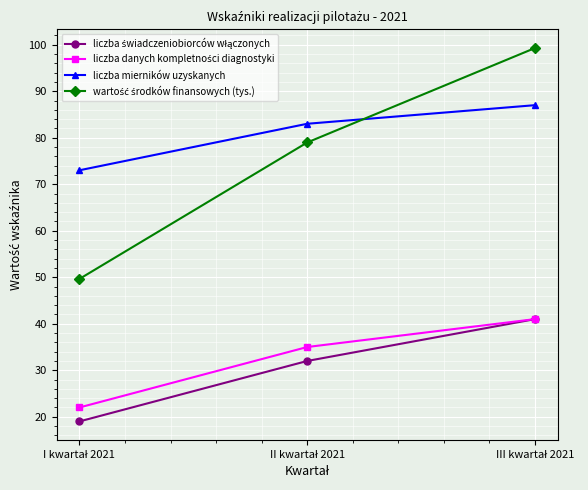

What is the value of the liczba mierników uzyskanych point at the 1st from the left?

73.0